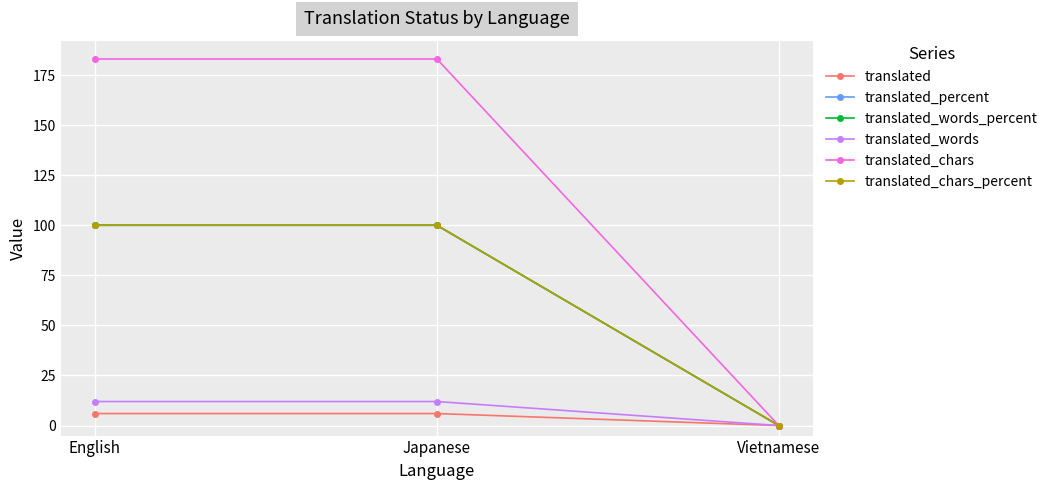

Is this an area chart (filled region under the line)?

No